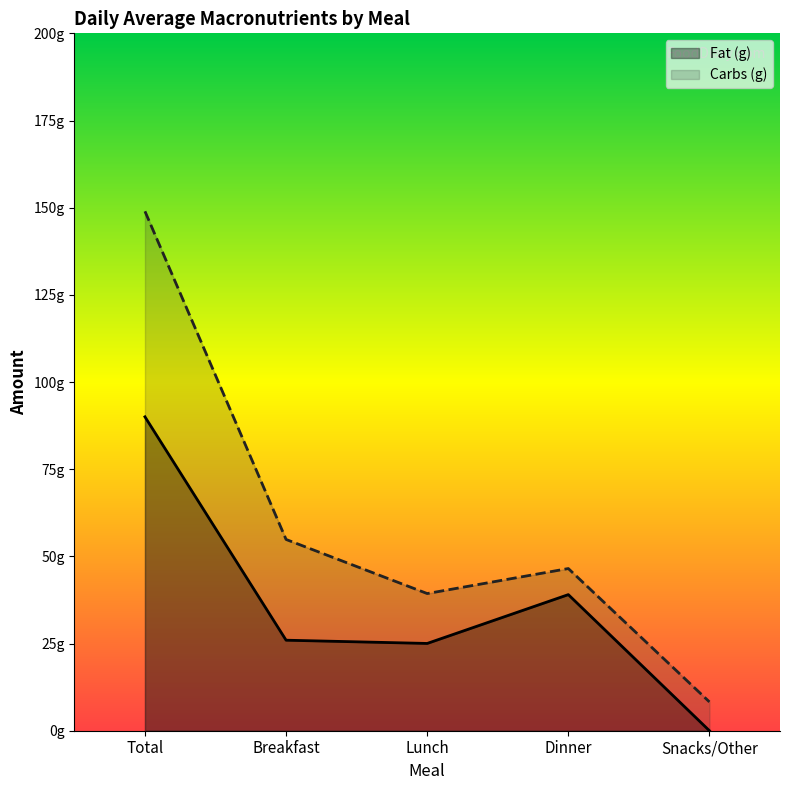

What is the total value across all series at Breakfast?

80.8